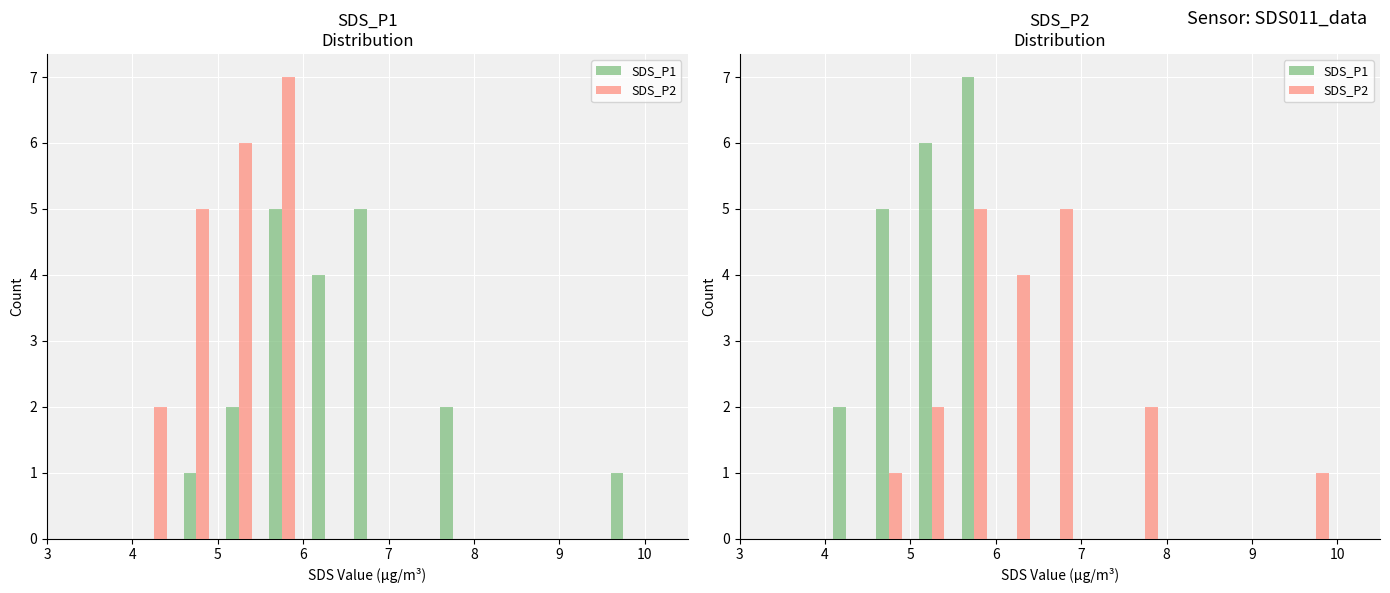

What is the value of the SDS_P2 bar at the 2nd from the left?

1